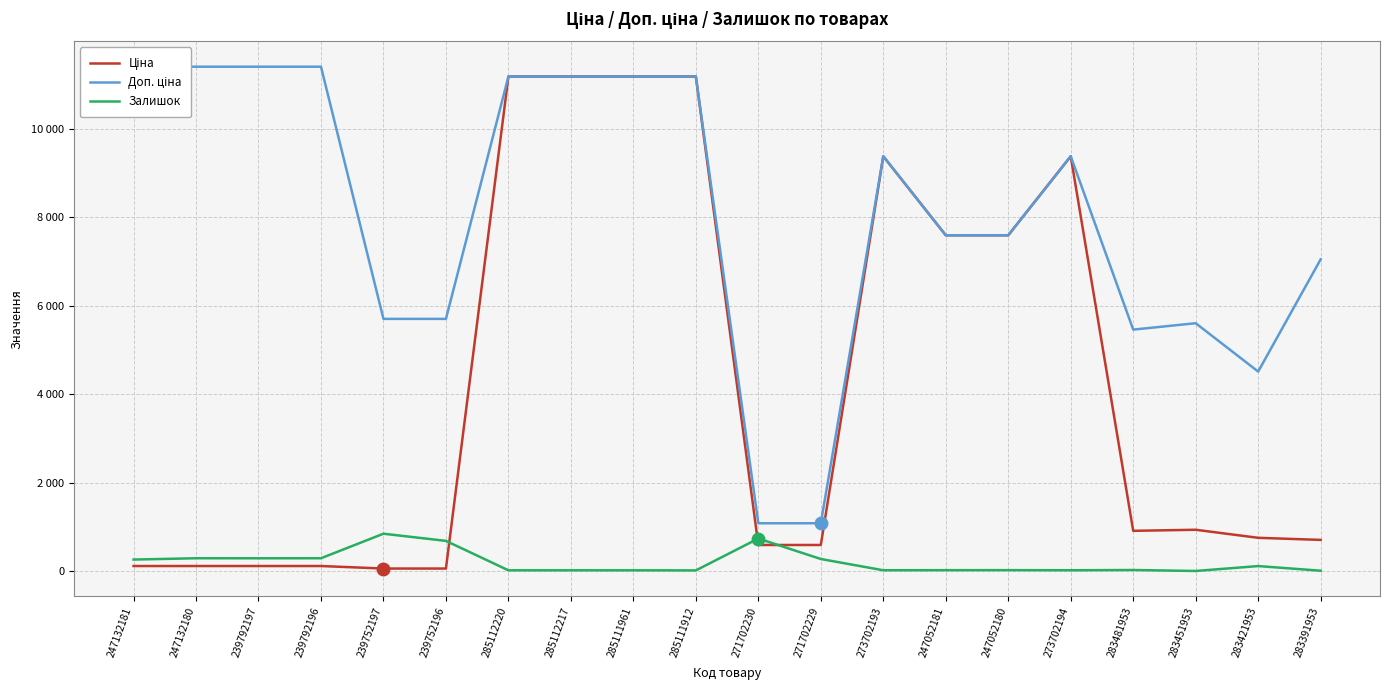

Reading left to right, transcribe all the data shown in this chart.

Ціна: 247132181=114.1	247132180=114.1	239792197=114.1	239792196=114.1	239752197=57.0	239752196=57.0	285112220=11188.2	285112217=11188.2	285111961=11188.2	285111912=11188.2	271702230=589.9	271702229=589.9	273702193=9384.0	247052181=7596.5	247052180=7596.5	273702194=9384.0	283481953=910.4	283451953=934.5	283421953=752.2	283391953=705.1
Доп. ціна: 247132181=11410.0	247132180=11410.0	239792197=11410.0	239792196=11410.0	239752197=5705.0	239752196=5705.0	285112220=11188.2	285112217=11188.2	285111961=11188.2	285111912=11188.2	271702230=1081.7	271702229=1081.7	273702193=9384.0	247052181=7596.5	247052180=7596.5	273702194=9384.0	283481953=5462.3	283451953=5607.2	283421953=4513.3	283391953=7051.3
Залишок: 247132181=260.0	247132180=290.0	239792197=289.0	239792196=290.0	239752197=845.0	239752196=683.0	285112220=17.0	285112217=17.0	285111961=17.0	285111912=15.0	271702230=736.0	271702229=273.0	273702193=18.0	247052181=20.0	247052180=21.0	273702194=18.0	283481953=24.0	283451953=2.0	283421953=113.0	283391953=8.0